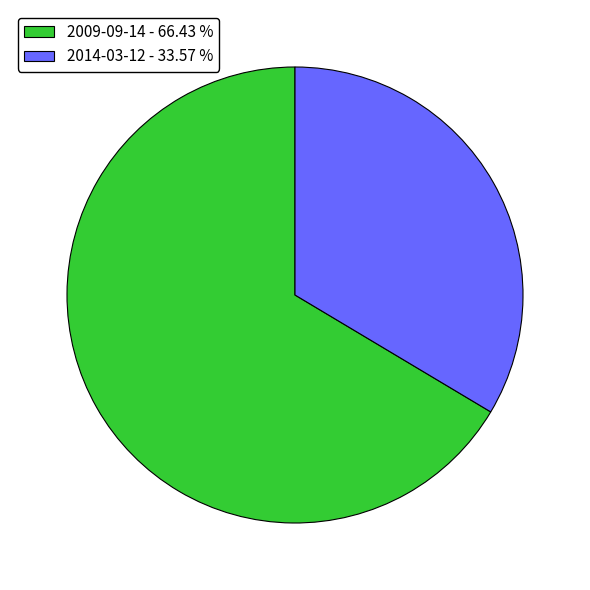

Rank the categories by value from highest to lowest.

2009-09-14 - 66.43 %, 2014-03-12 - 33.57 %